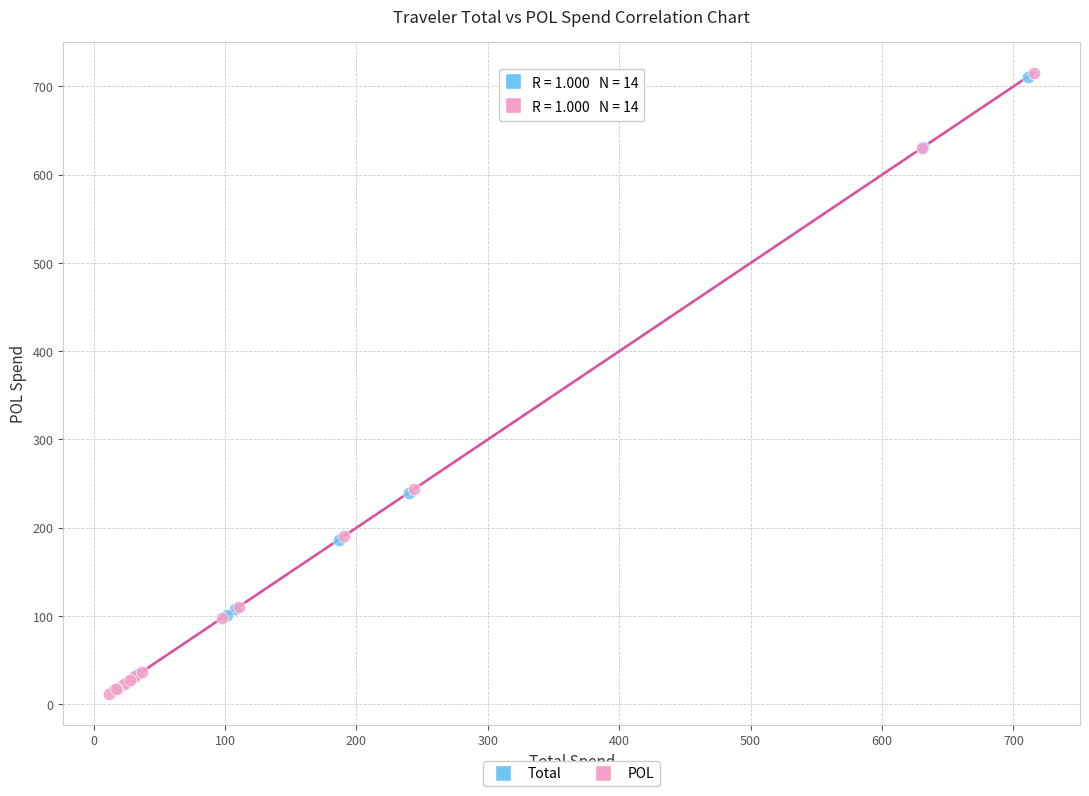

Which series has the widest spread of Y values?

POL